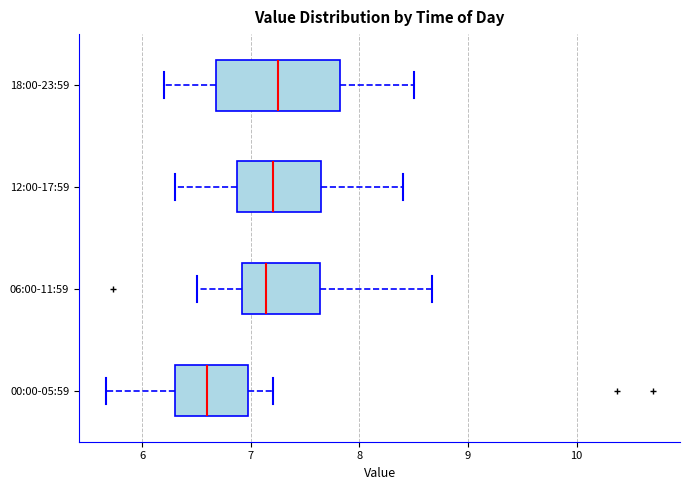

Reading bottom to top, read every box against the x-axis: the position of its median line, the range the box covers, and the ends of its whiskers. The values are not printed on the chart, so give them approximately, as read against the axis.

00:00-05:59: median 6.6, box 6.3 to 7.0, whiskers 5.7 to 7.2
06:00-11:59: median 7.1, box 6.9 to 7.6, whiskers 6.5 to 8.7
12:00-17:59: median 7.2, box 6.9 to 7.7, whiskers 6.3 to 8.4
18:00-23:59: median 7.3, box 6.7 to 7.8, whiskers 6.2 to 8.5